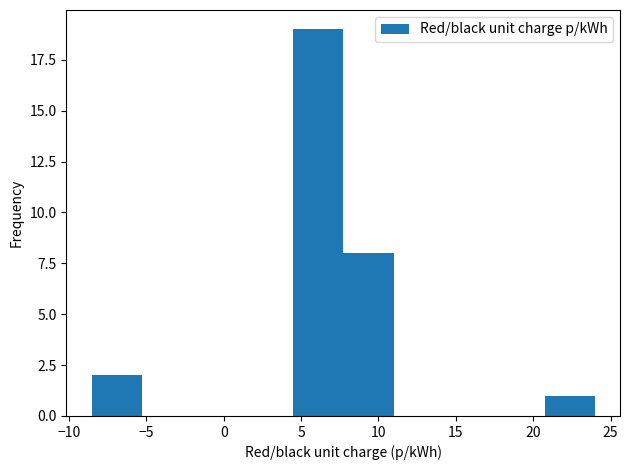

Reading left to right, list every bar in this chart as the range it spans on the x-axis followed by its height. Neither the bar edges nor the heights are printed on the chart, so give them approximately, as read against the axes.

-8.5 to -5.5: 2
-5.5 to -2.0: 0
-2.0 to 1.0: 0
1.0 to 4.5: 0
4.5 to 7.5: 19
7.5 to 11.0: 8
11.0 to 14.0: 0
14.0 to 17.5: 0
17.5 to 20.5: 0
20.5 to 24.0: 1